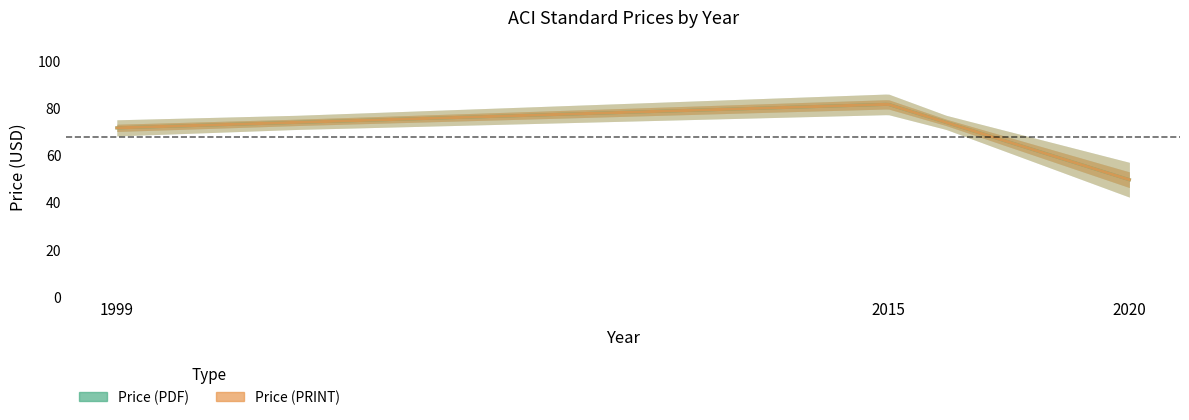

True or false: Price (PRINT) has a value of 49.5 at 2020.

True